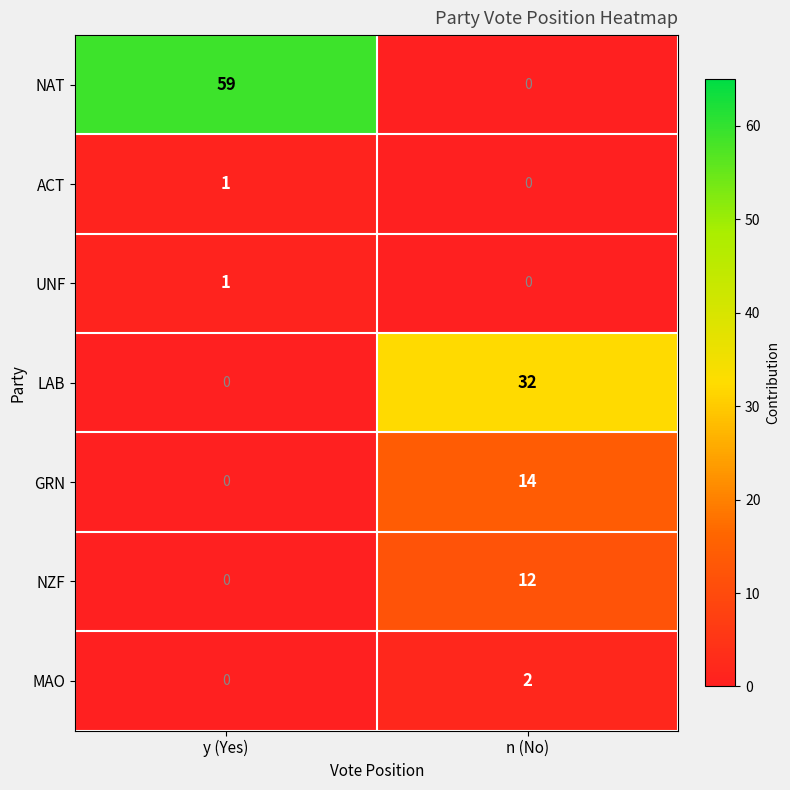

Is it true that LAB equals -11 at y (Yes)?

False